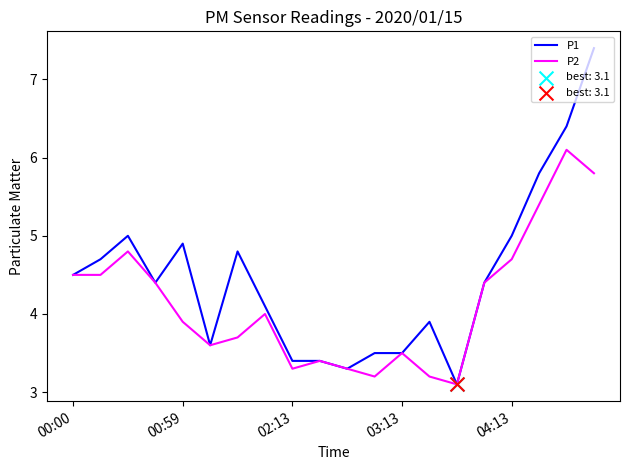

Which series has the widest spread of values?

P1